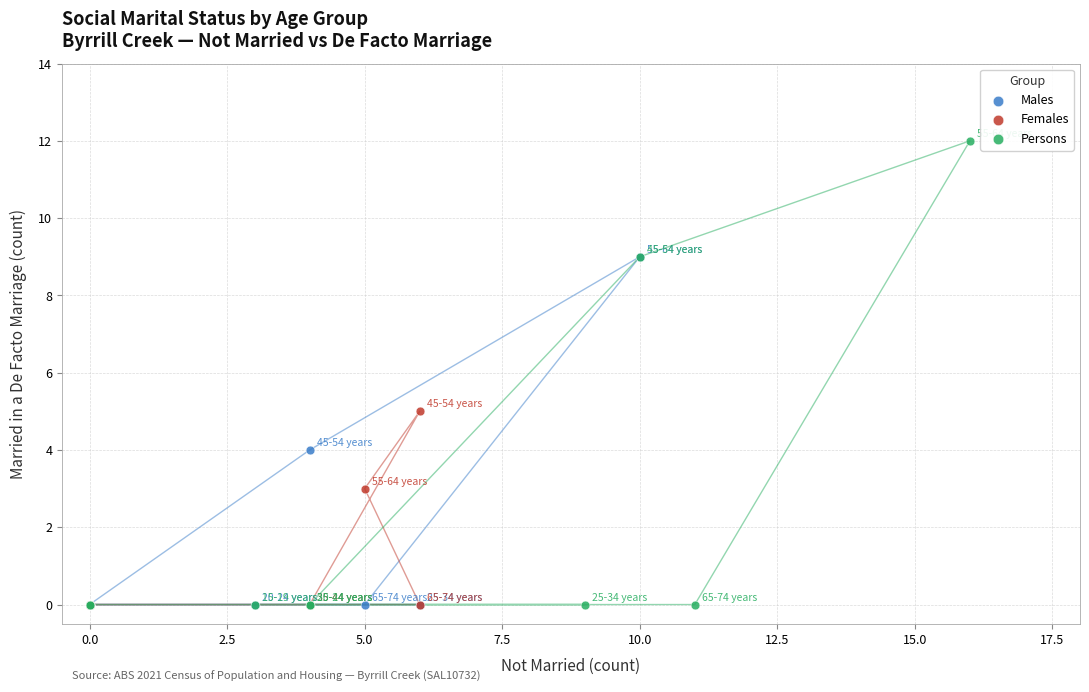

Which series reaches the maximum Y coordinate?

Persons